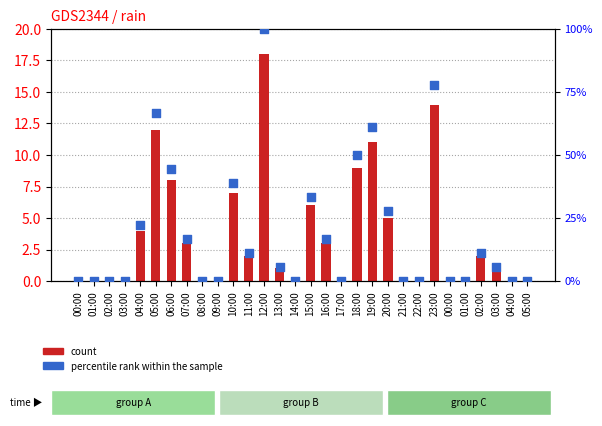

Which series has the largest total across all categories?

percentile rank within the sample